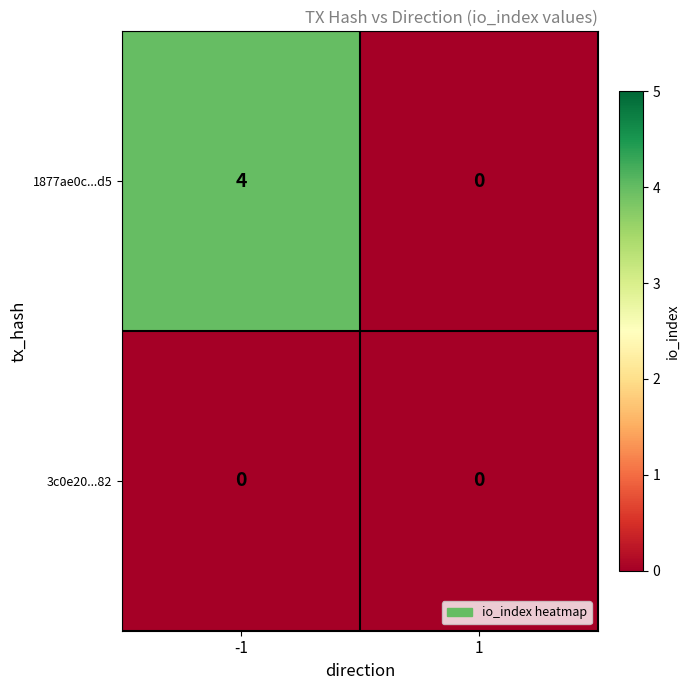

Which series has the largest total across all categories?

1877ae0c...d5